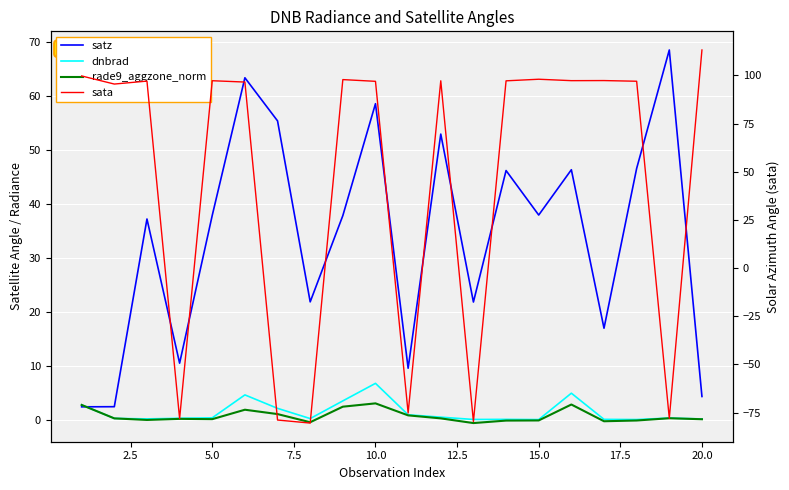

Is the value of rade9_aggzone_norm at 5.0 greater than the value of satz at 20.0?

No